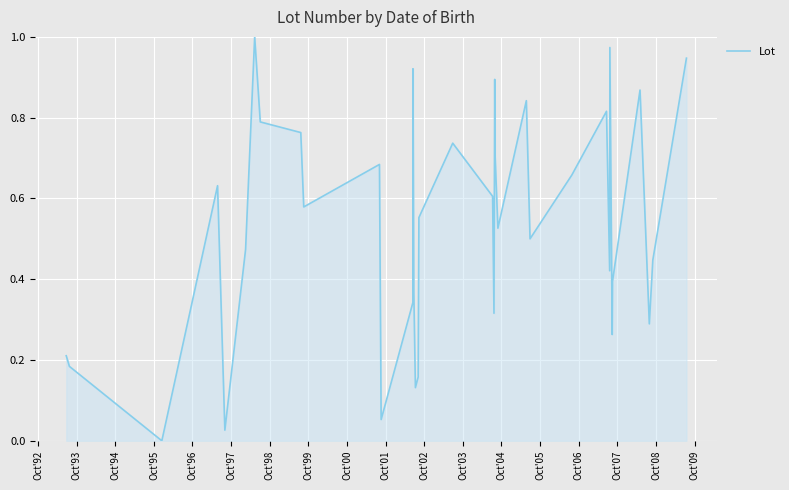

What is the value of the 28th point from the left?

0.8